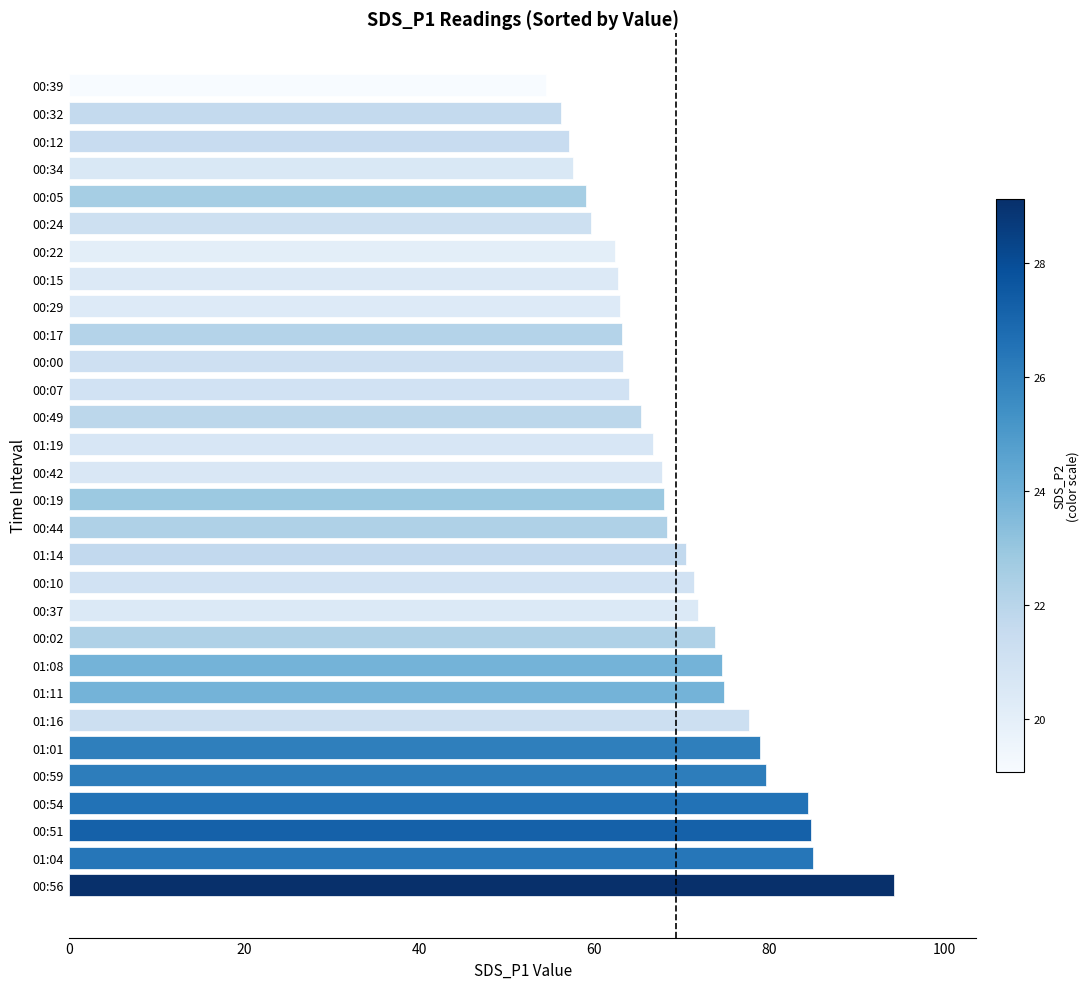

Approximately how many times larger is the value at 01:16 compared to 01:04?

0.9